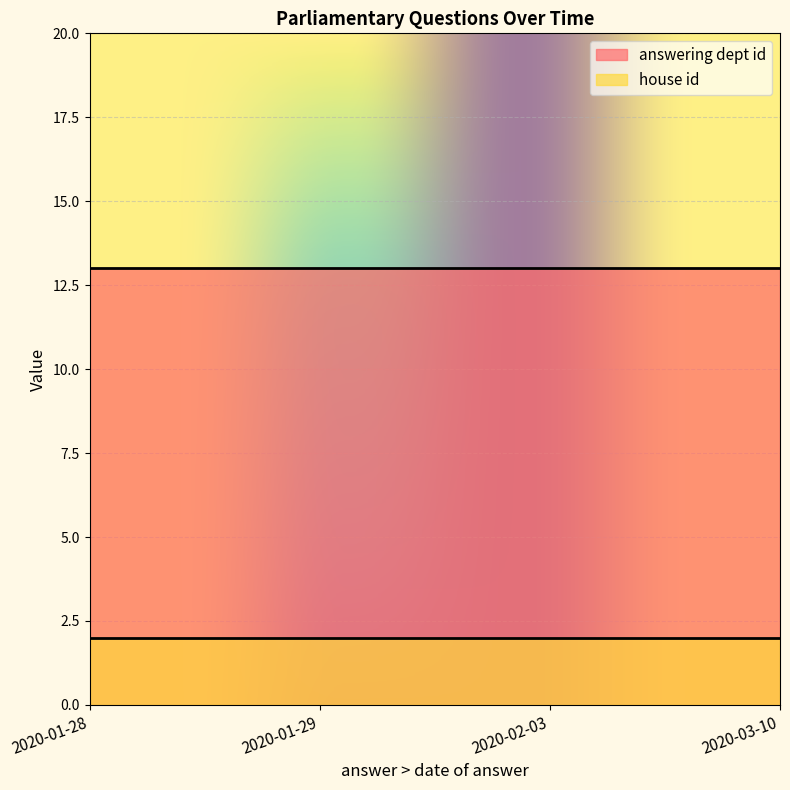

True or false: house id and answering dept id intersect in this chart.

False